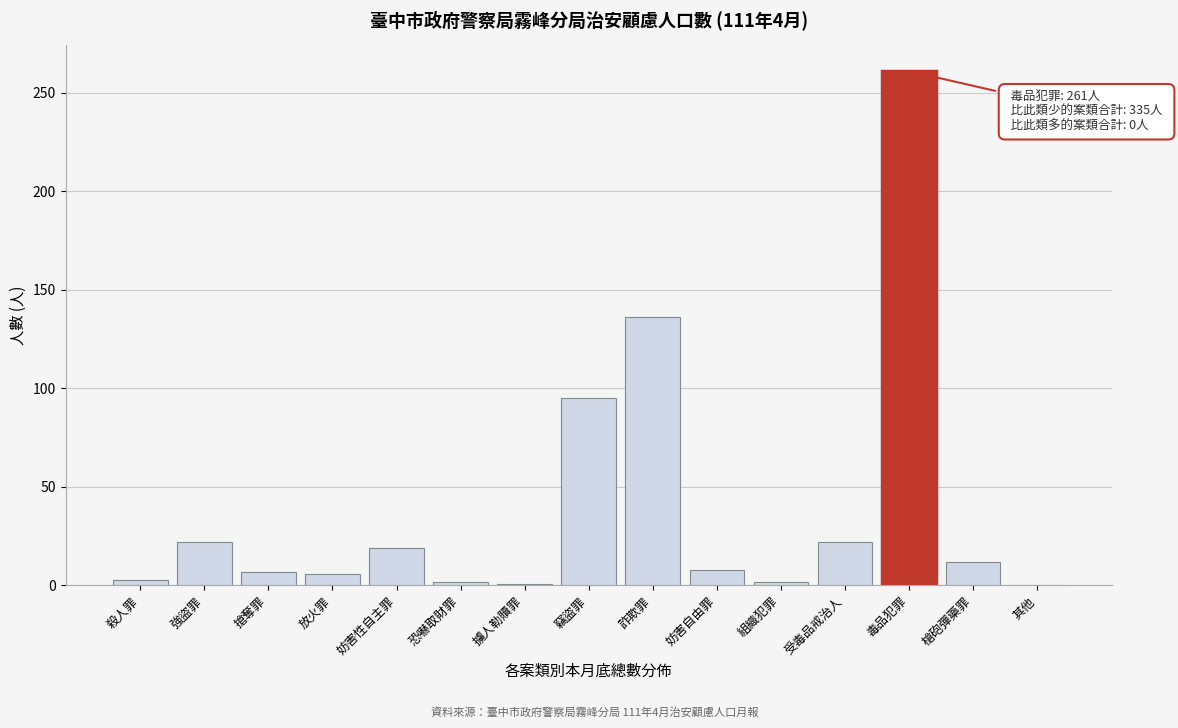

At which label is the value closest to 130?

詐欺罪